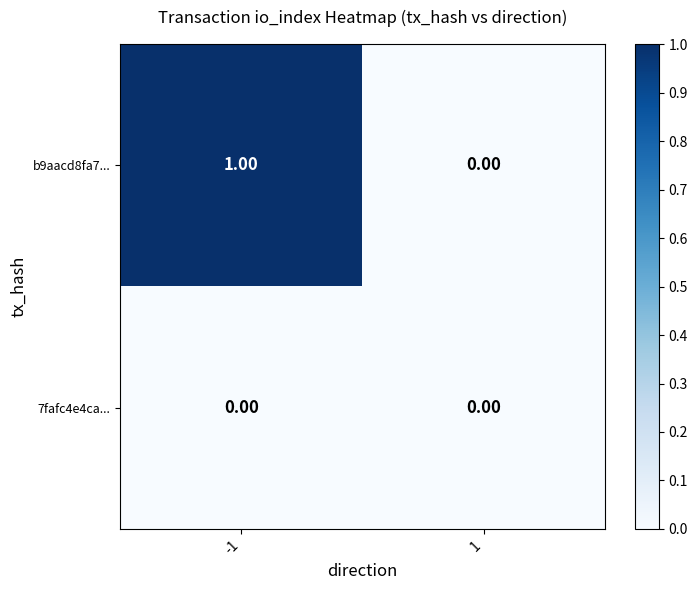

Rank the series by their average value, from lowest to highest.

7fafc4e4ca..., b9aacd8fa7...